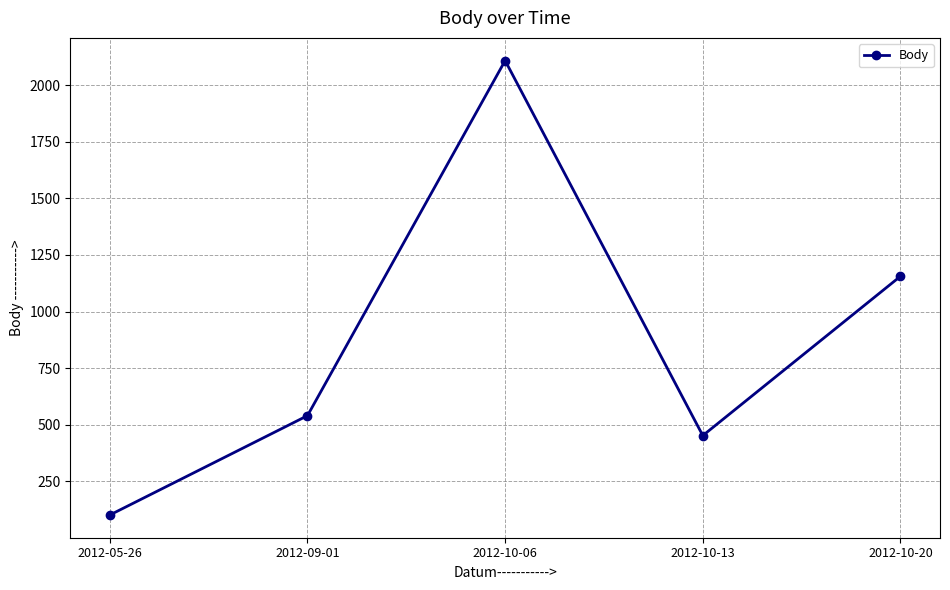

What is the sum of all values?

4358